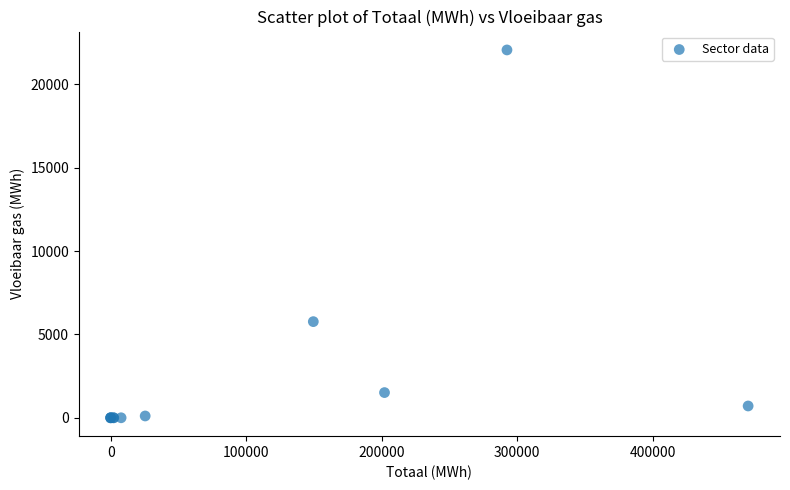

What Y value in the scatter plot is closest to 11035?

5768.6